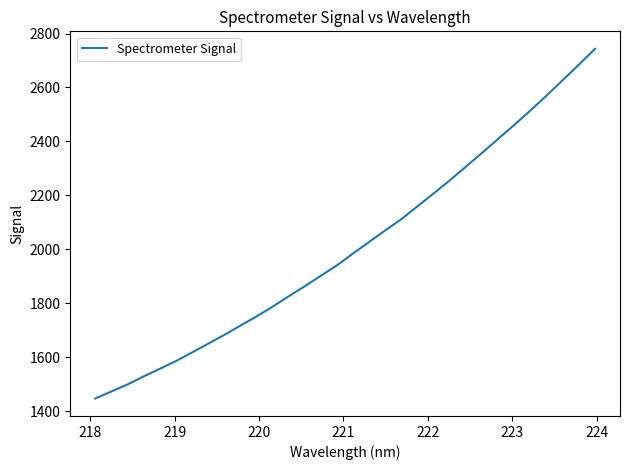

What is the minimum value shown in the chart?

1446.7